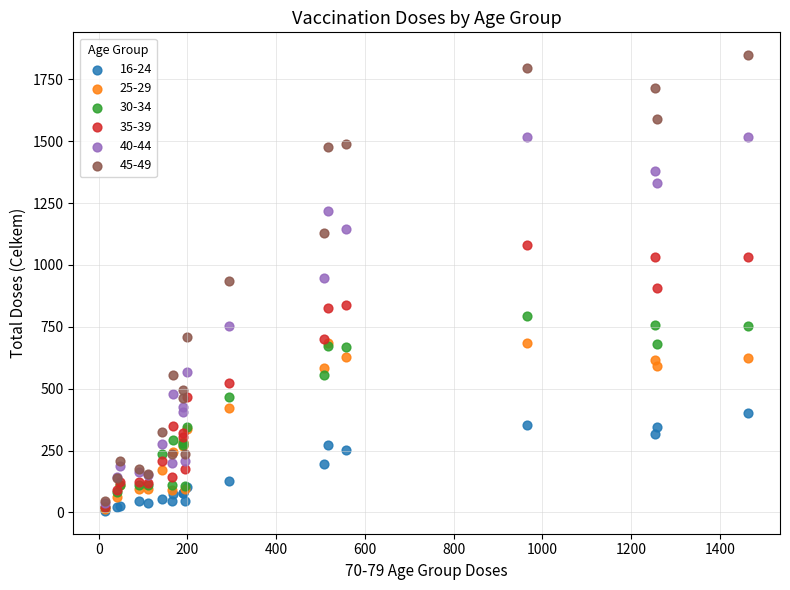

What are all the series names shown in the legend?

16-24, 25-29, 30-34, 35-39, 40-44, 45-49